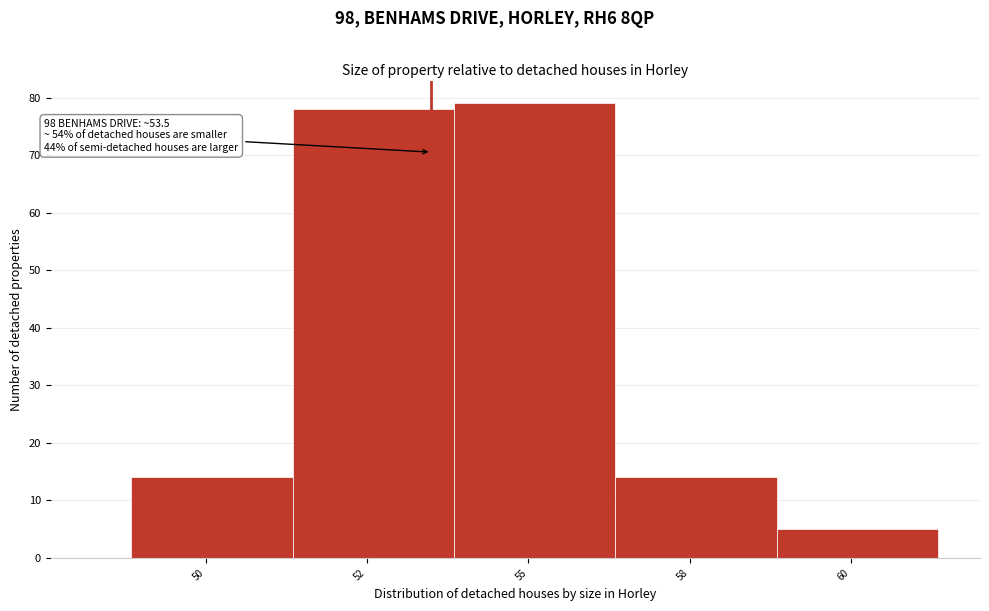

Reading right to left, extract all data points from this chart.

60=5	58=14	55=79	52=78	50=14